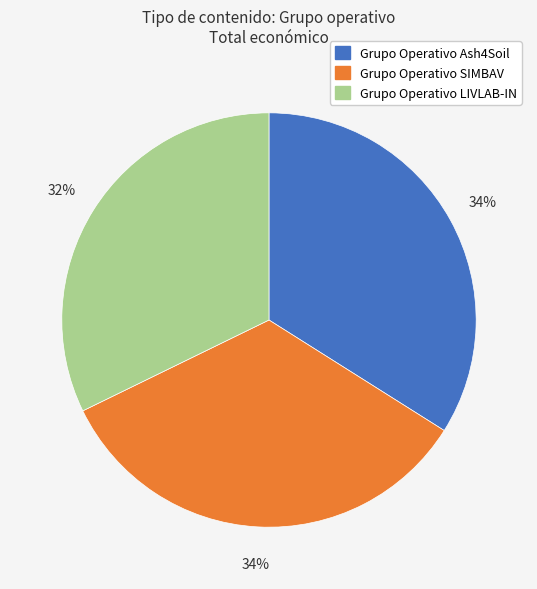

To the nearest percent, what is the difference between the Grupo Operativo LIVLAB-IN and Grupo Operativo Ash4Soil slice percentages?

2%